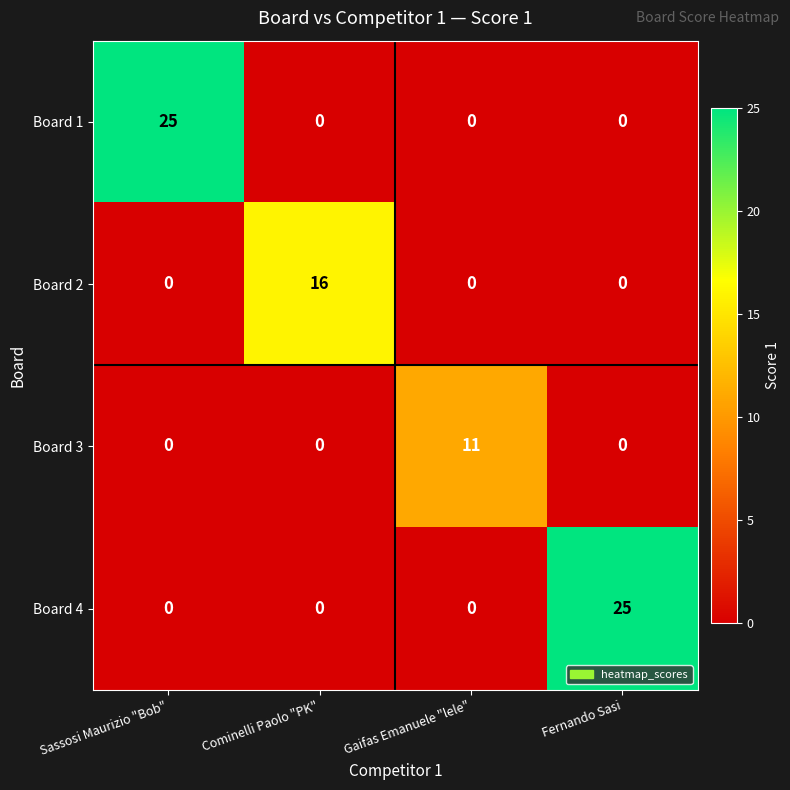

True or false: Board 3 has a value of 11 at Gaifas Emanuele "lele".

True